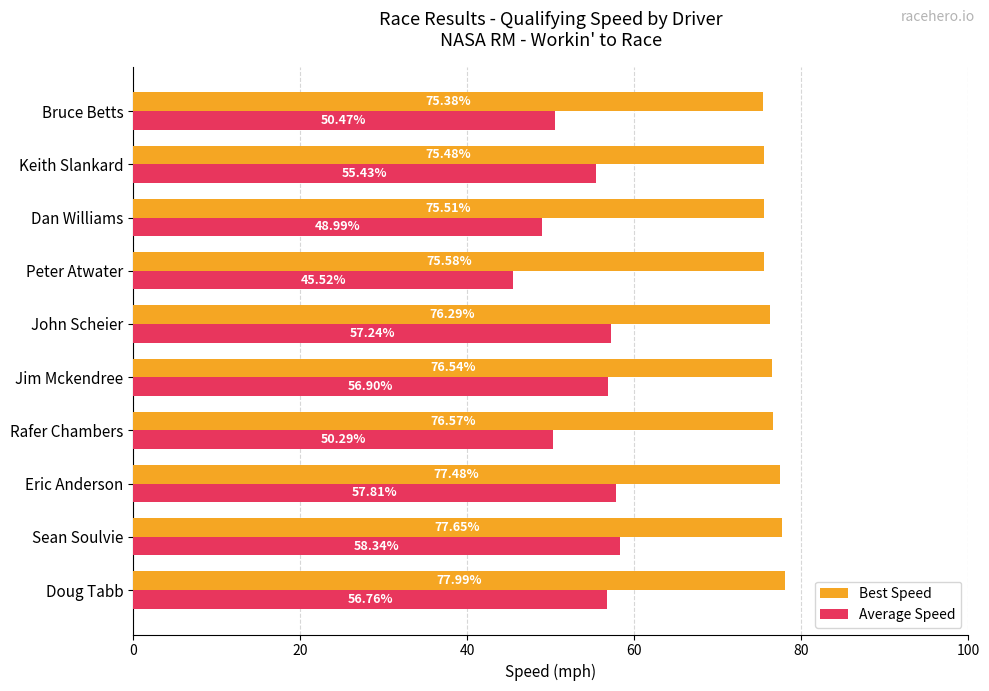

What is the difference between the maximum and minimum values in the Best Speed series?

2.6